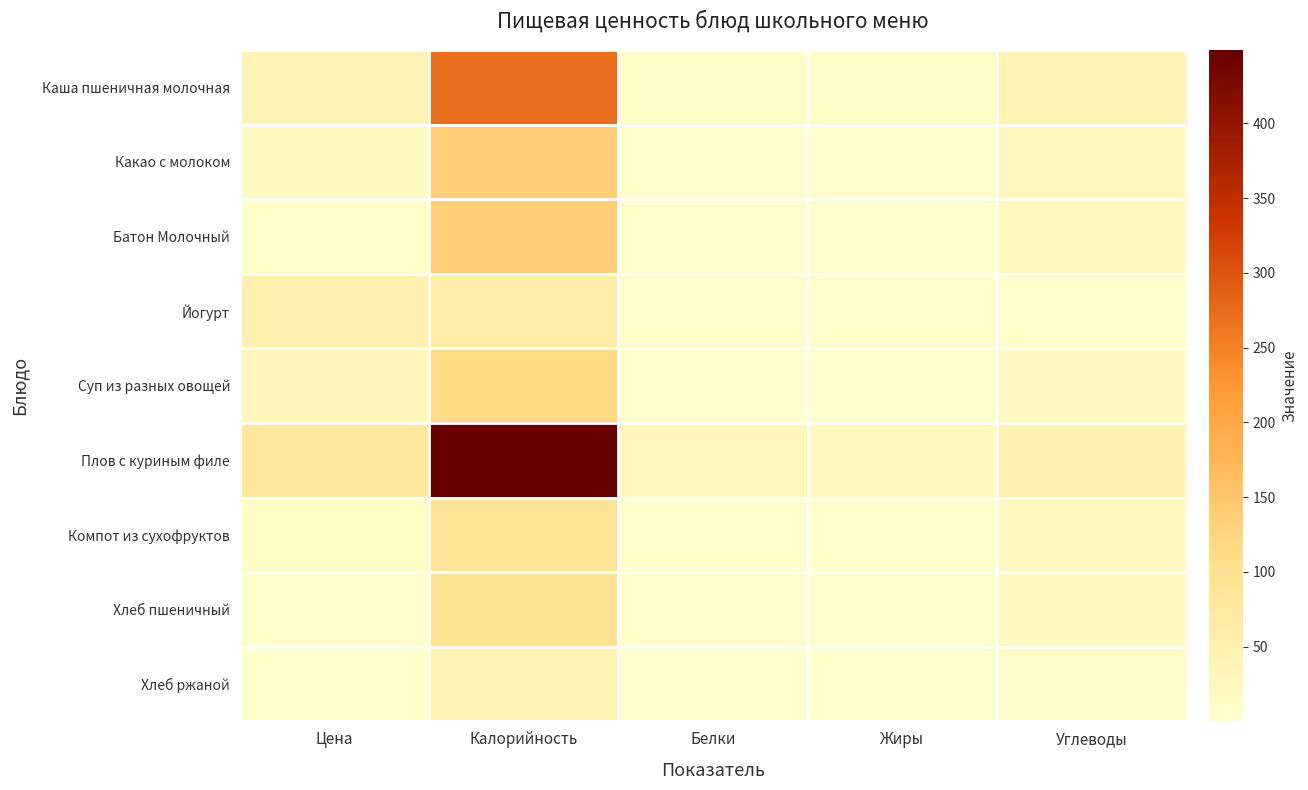

Reading left to right, list all the values displayed in this chart.

Каша пшеничная молочная: Цена=40.7	Калорийность=271.0	Белки=8.5	Жиры=7.8	Углеводы=42.3
Какао с молоком: Цена=16.8	Калорийность=134.8	Белки=3.6	Жиры=3.3	Углеводы=24.1
Батон Молочный: Цена=5.3	Калорийность=134.8	Белки=3.9	Жиры=1.5	Углеводы=26.6
Йогурт: Цена=48.0	Калорийность=58.6	Белки=2.9	Жиры=3.2	Углеводы=4.7
Суп из разных овощей: Цена=29.5	Калорийность=115.6	Белки=3.3	Жиры=5.2	Углеводы=15.0
Плов с куриным филе: Цена=78.3	Калорийность=449.2	Белки=22.9	Жиры=18.6	Углеводы=47.9
Компот из сухофруктов: Цена=12.9	Калорийность=87.6	Белки=1.0	Жиры=0.1	Углеводы=23.2
Хлеб пшеничный: Цена=2.6	Калорийность=89.6	Белки=2.6	Жиры=0.3	Углеводы=18.8
Хлеб ржаной: Цена=1.1	Калорийность=38.7	Белки=1.3	Жиры=0.2	Углеводы=8.3